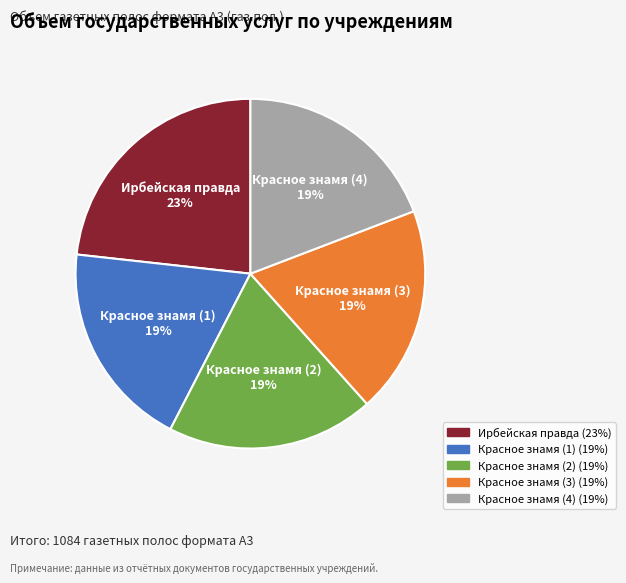

Which slice is the largest?

Ирбейская правда